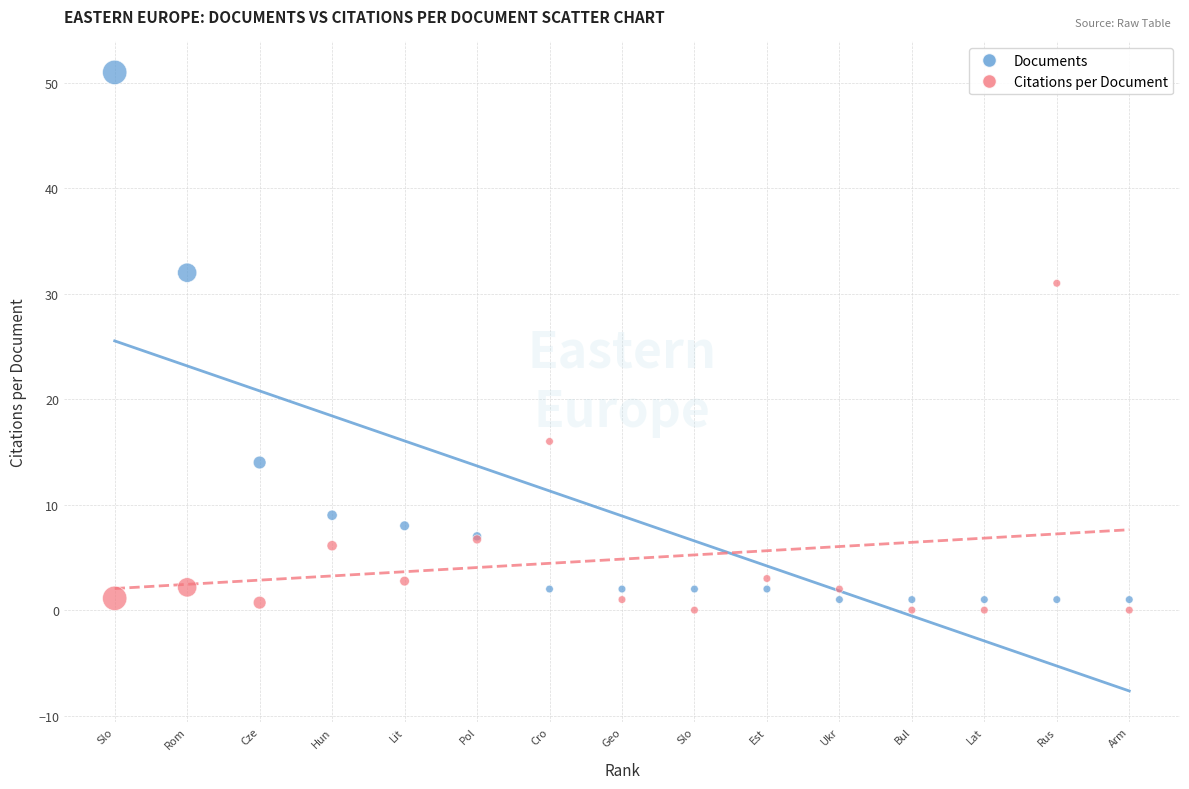

Across all series, what Y value is closest to 25?

31.0